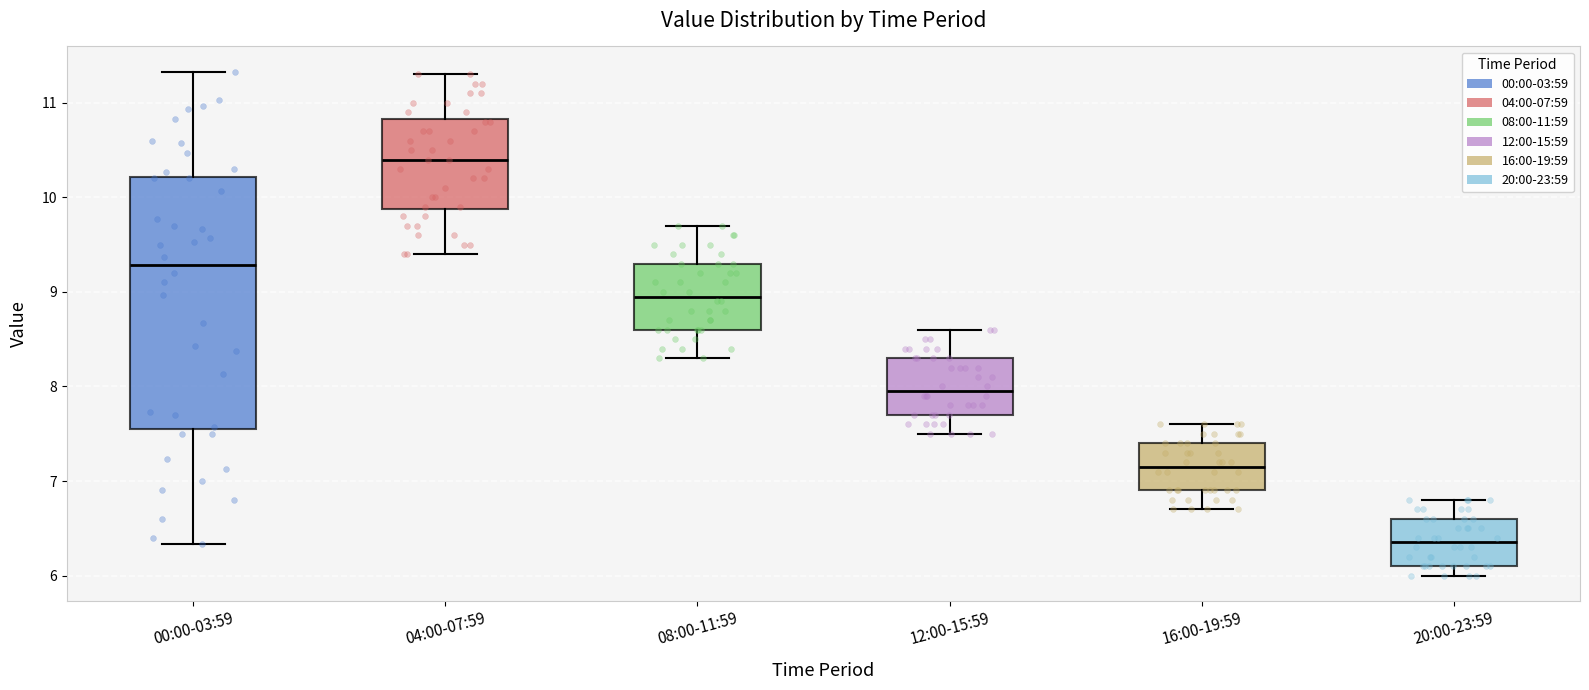

Which box has the highest median line?

04:00-07:59